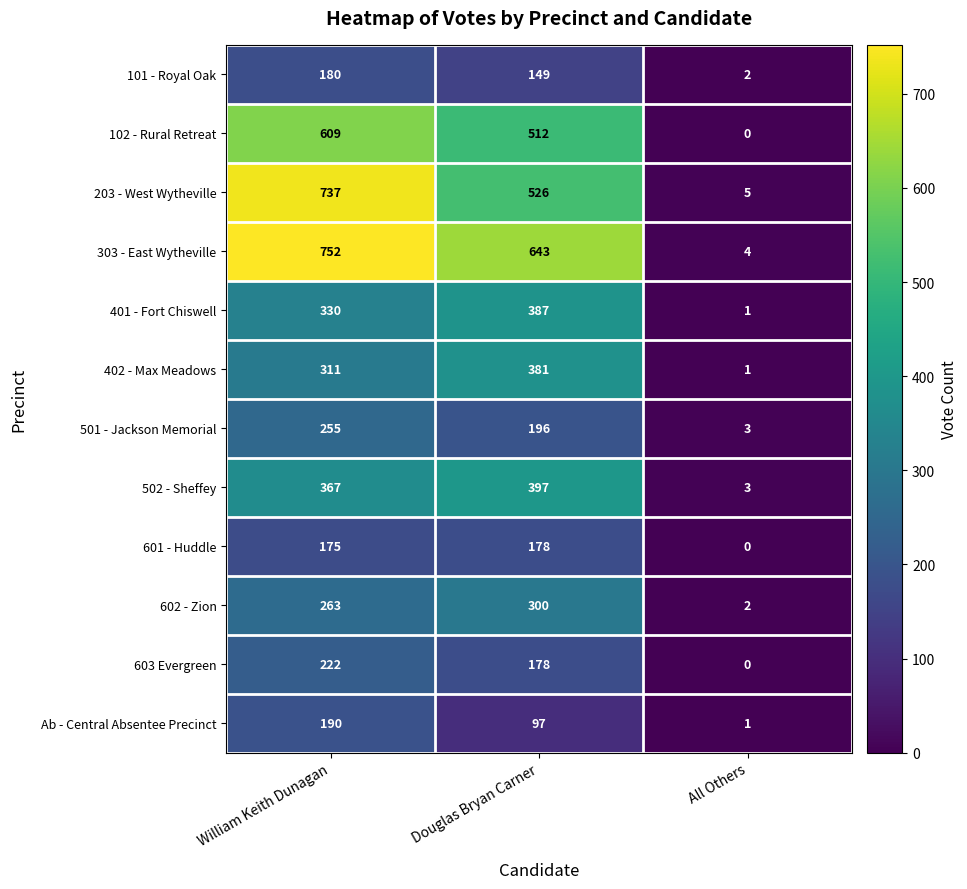

Which series changed the most between Douglas Bryan Carner and All Others?

303 - East Wytheville